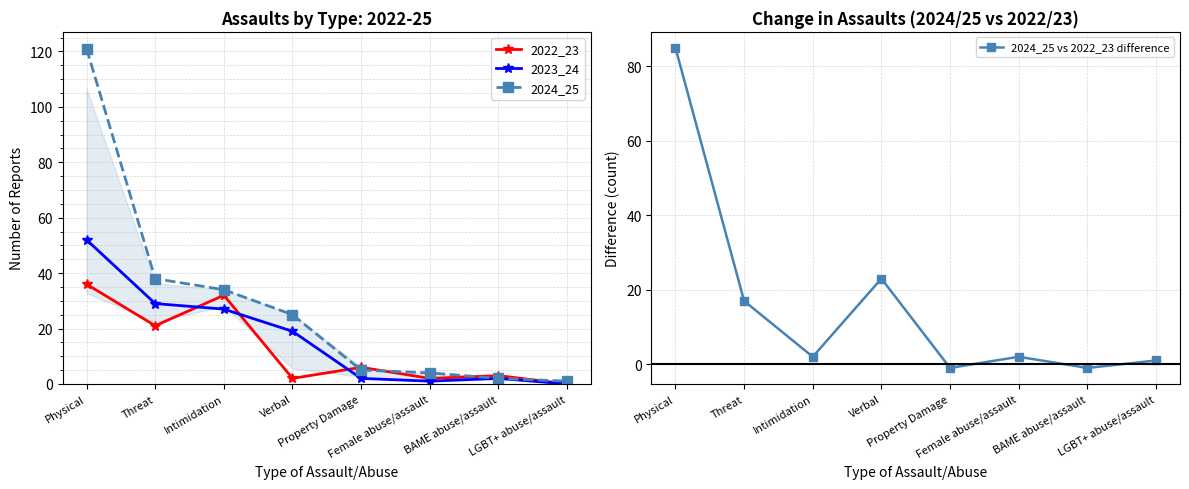

Which series has the widest spread of values?

2024_25